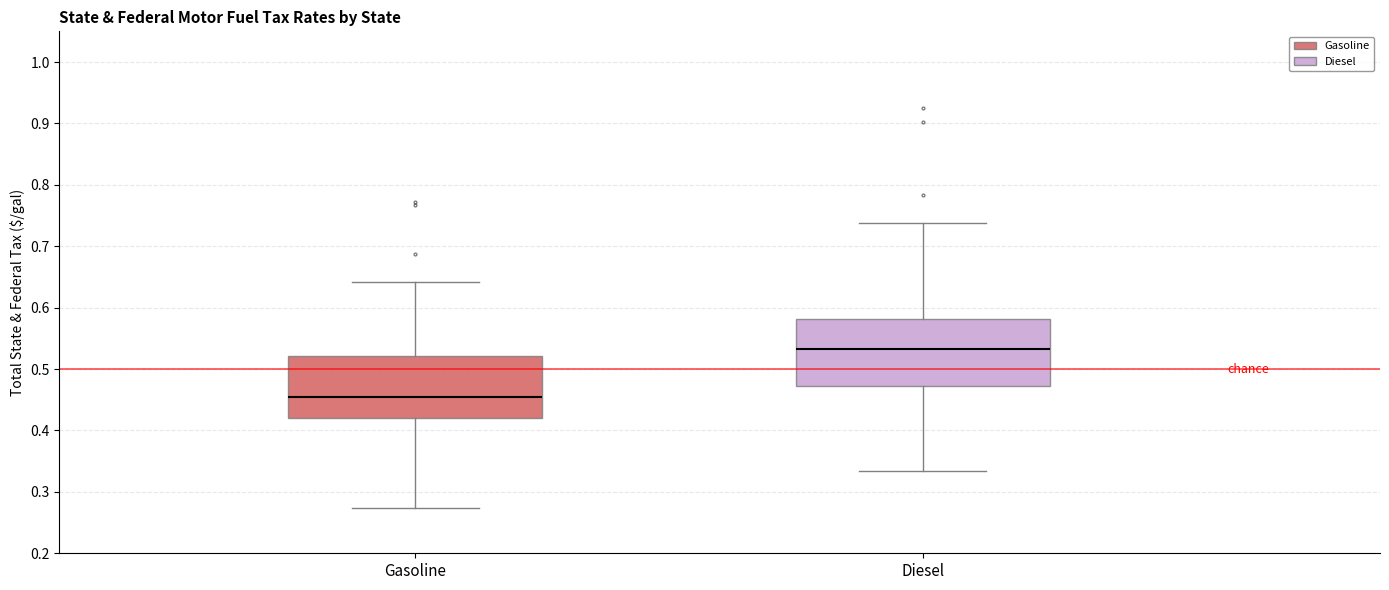

Reading left to right, transcribe this box plot: for each box, give where its median line is, the range the box spans, and where its two whiskers end, as read against the y-axis. The values are not printed on the chart, so give them approximately, as read against the axis.

Gasoline: median 0.45, box 0.42 to 0.52, whiskers 0.27 to 0.64
Diesel: median 0.53, box 0.47 to 0.58, whiskers 0.33 to 0.74